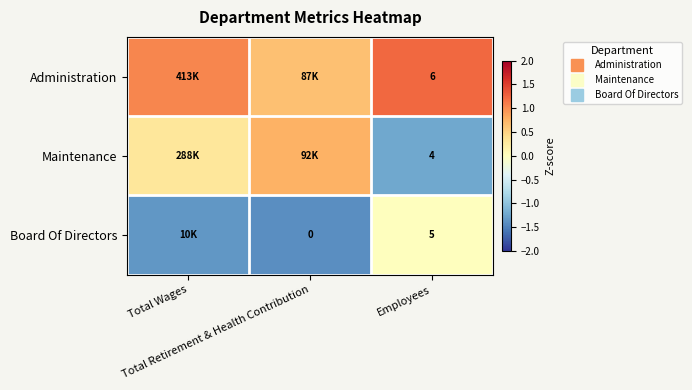

What is the maximum value shown in the chart?

1.2